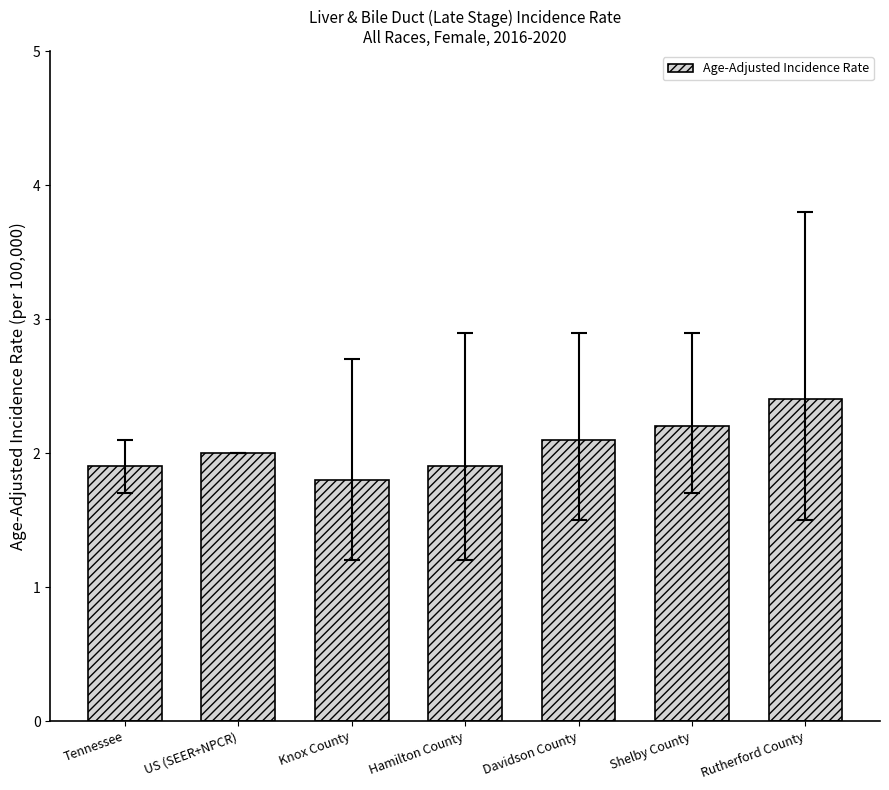

What is the change in value from Knox County to Shelby County?

+0.4